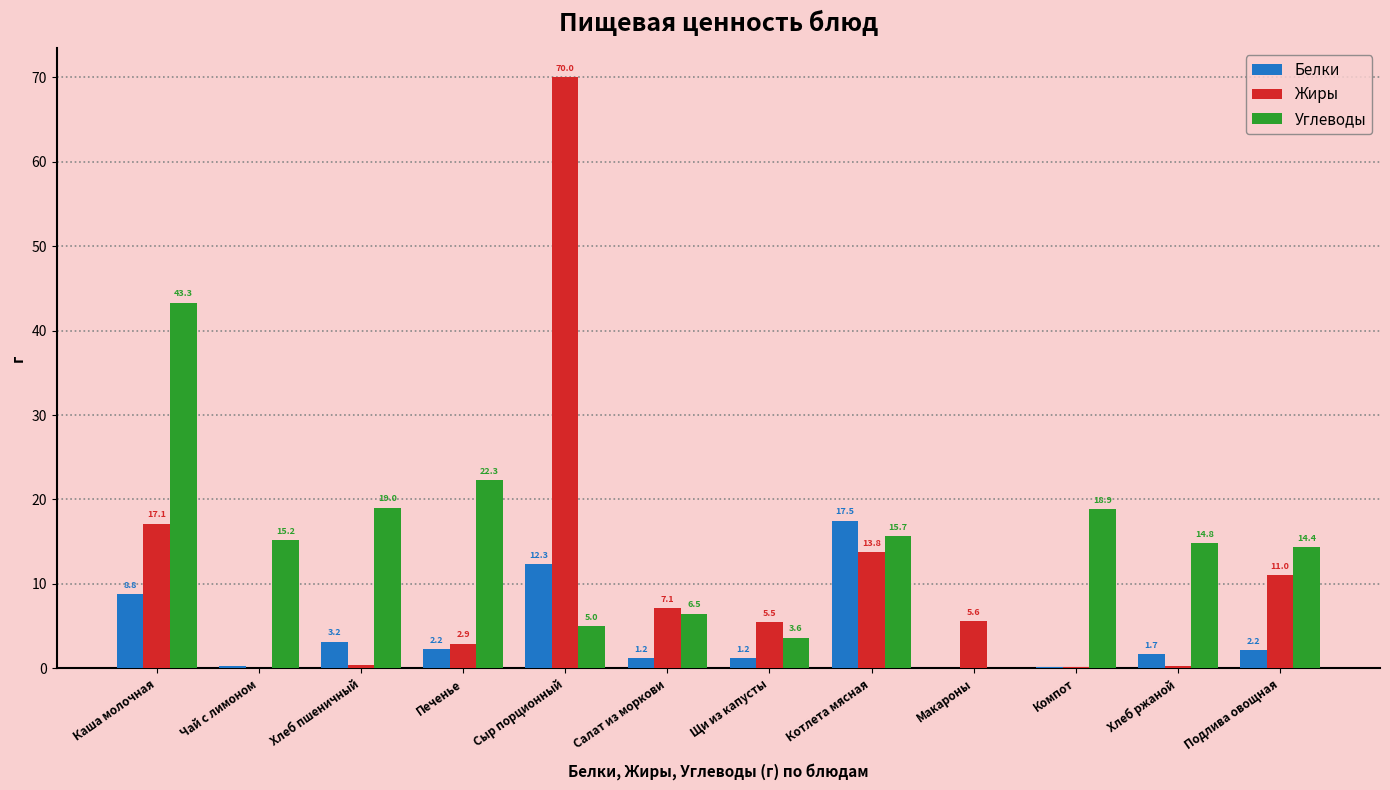

How many series are shown in this chart?

3